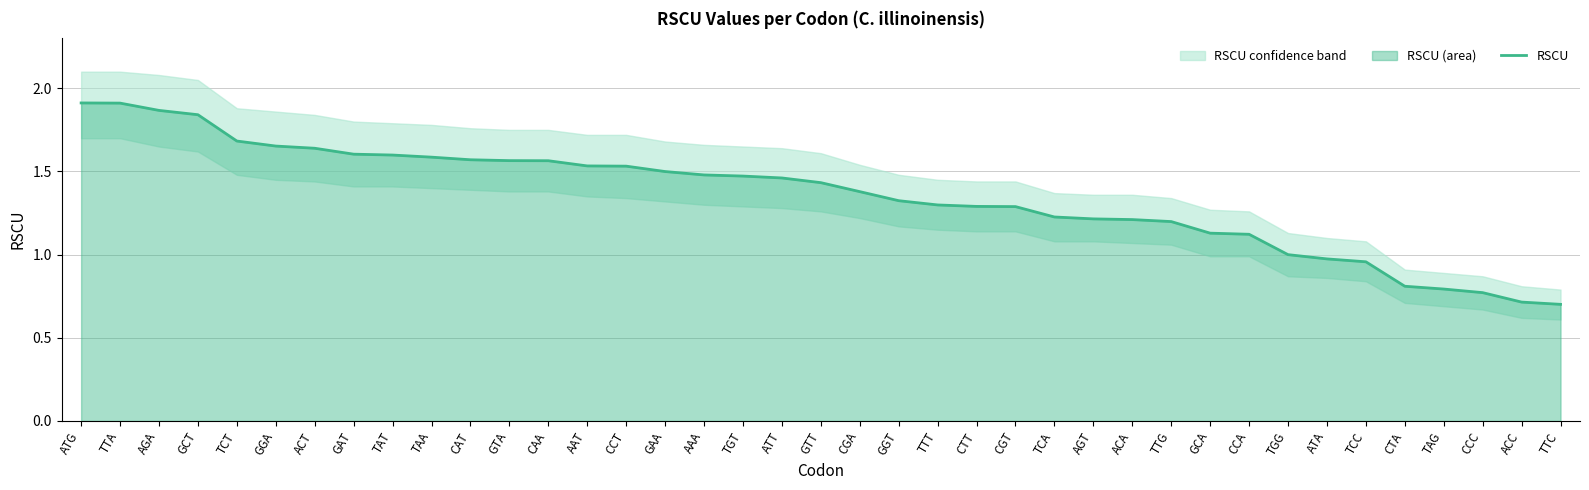

Between GAT and TTG, which is larger?

GAT